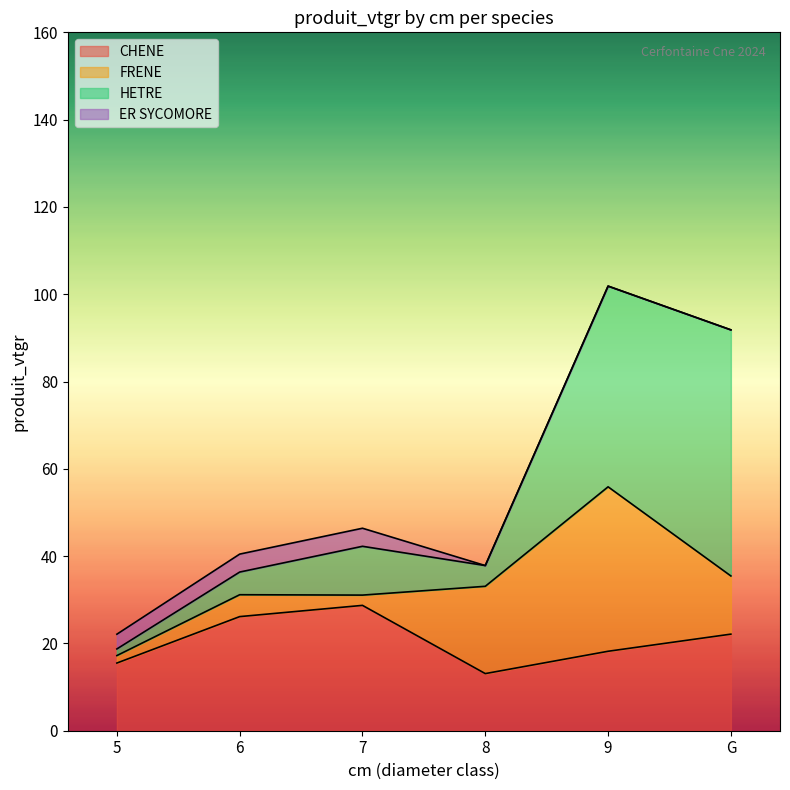

What is the value of the CHENE point at the 2nd from the left?

26.1